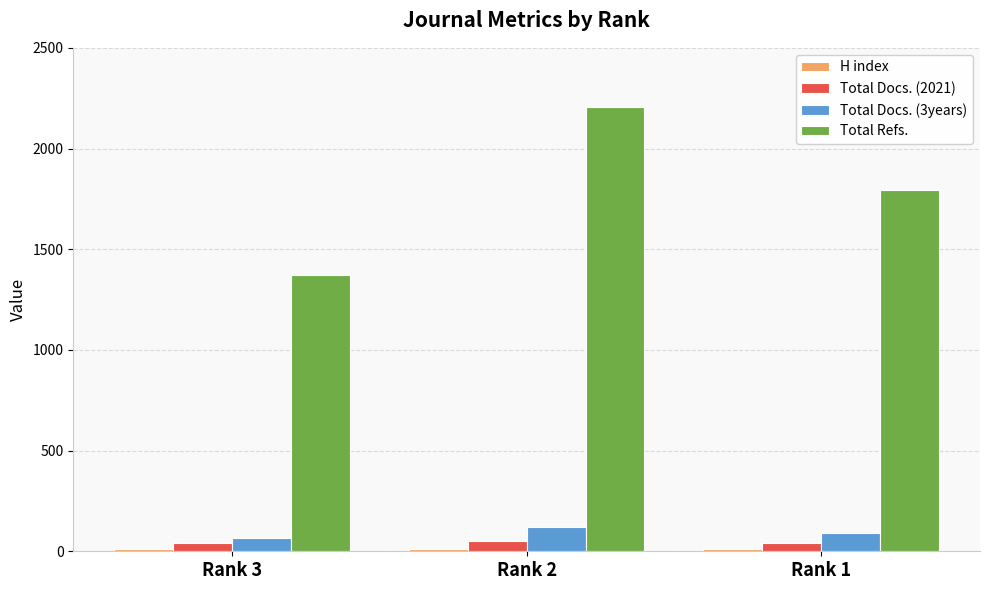

Is the value of Total Docs. (3years) at Rank 1 greater than the value of Total Docs. (2021) at Rank 1?

Yes